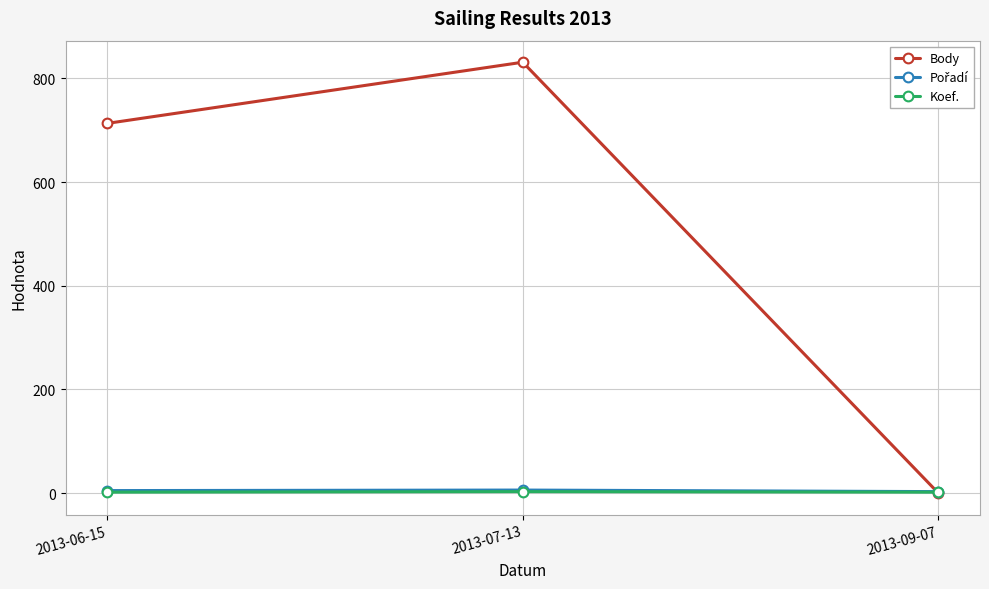

The value of Body at 2013-06-15 is 713. True or false?

True